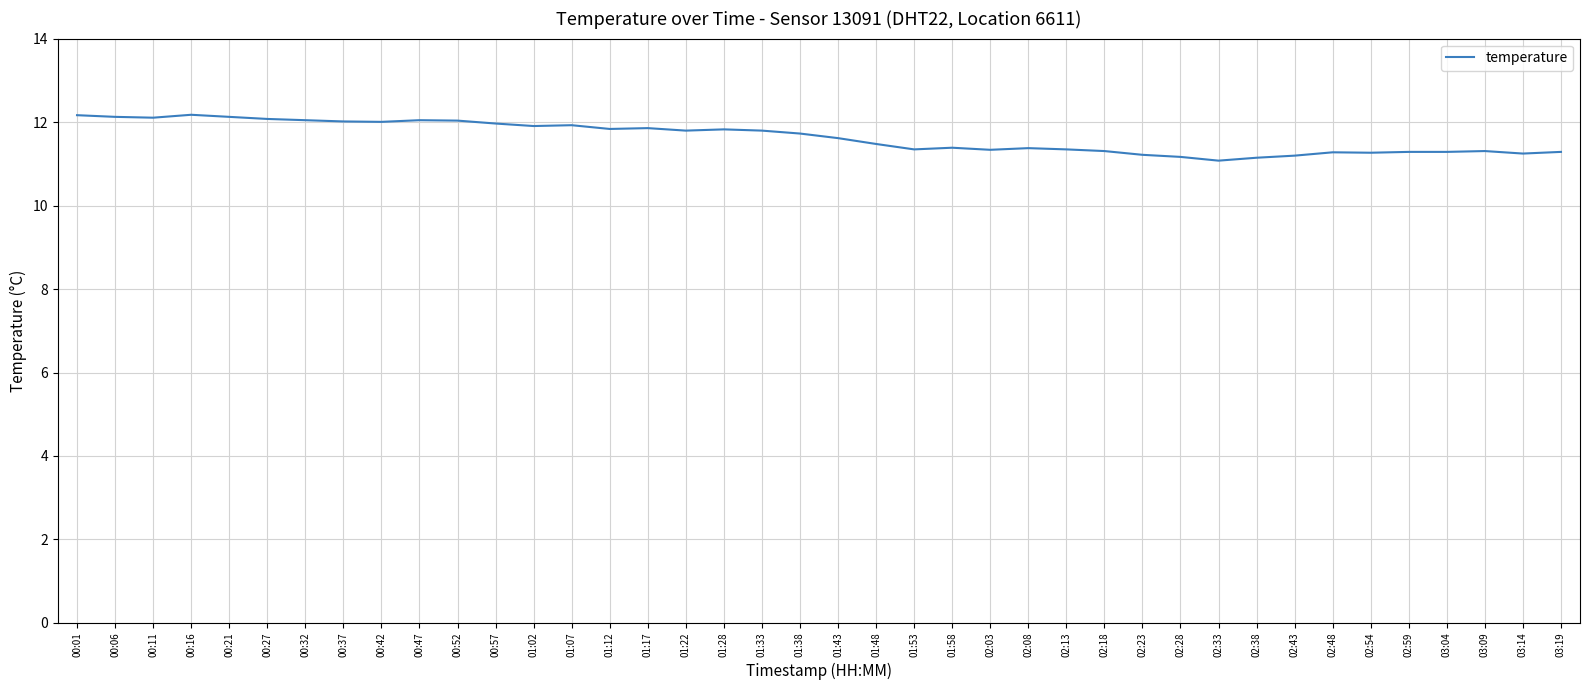

What is the maximum value shown in the chart?

12.2